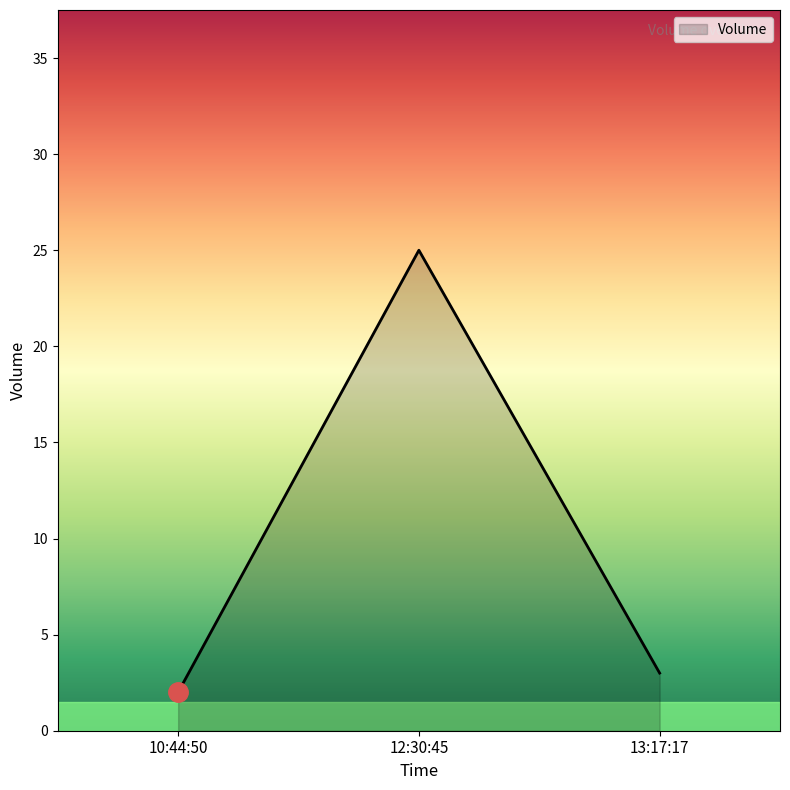

What is the ratio of the value at 12:30:45 to the value at 13:17:17?

8.3